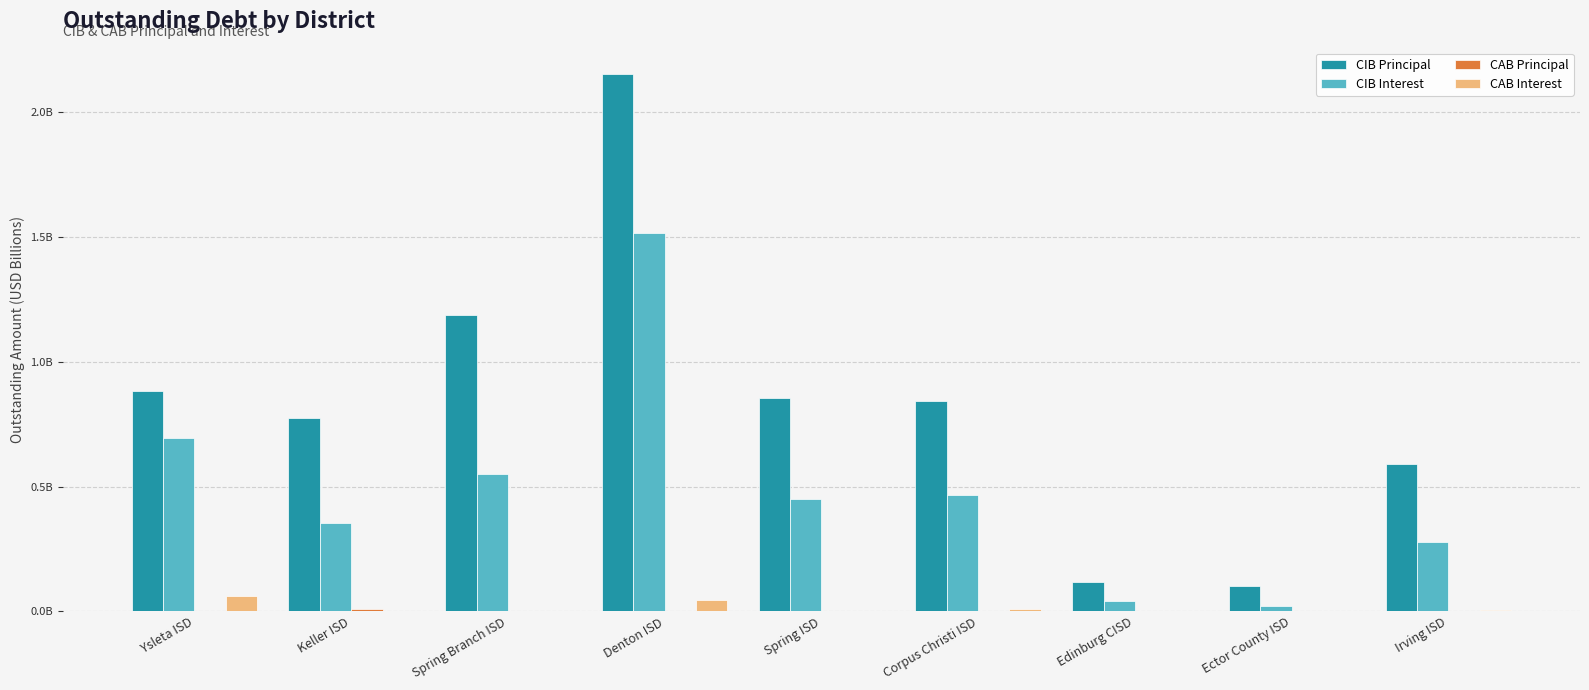

Which has a higher value, Keller ISD or Edinburg CISD?

Keller ISD